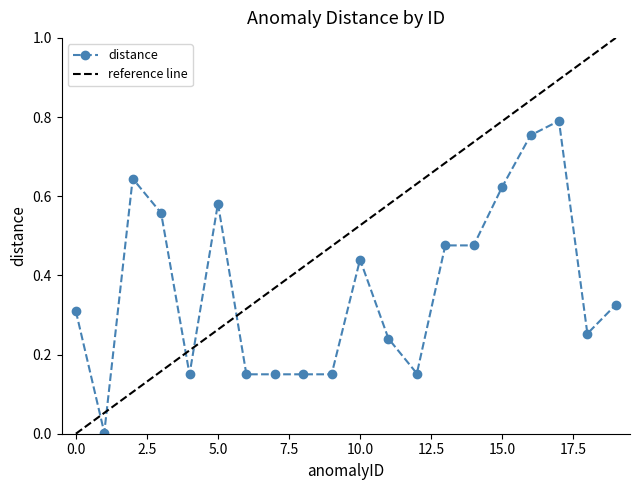

What is the change in value from 4 to 15?

+0.5